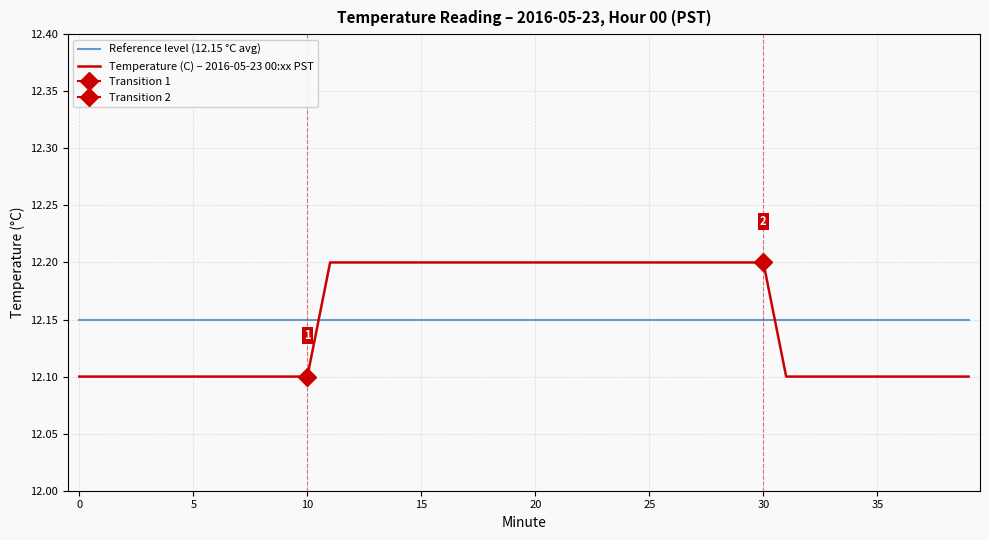

Rank the series by their maximum value, from highest to lowest.

Temperature (C) – 2016-05-23 00:xx PST, Reference level (12.15 °C avg)